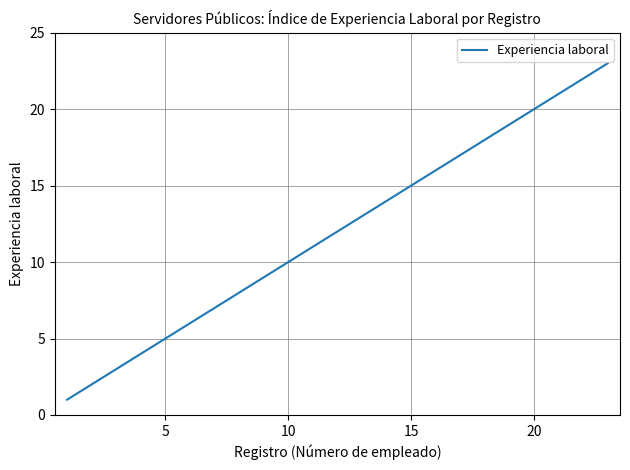

What is the difference between the maximum and minimum values?

22